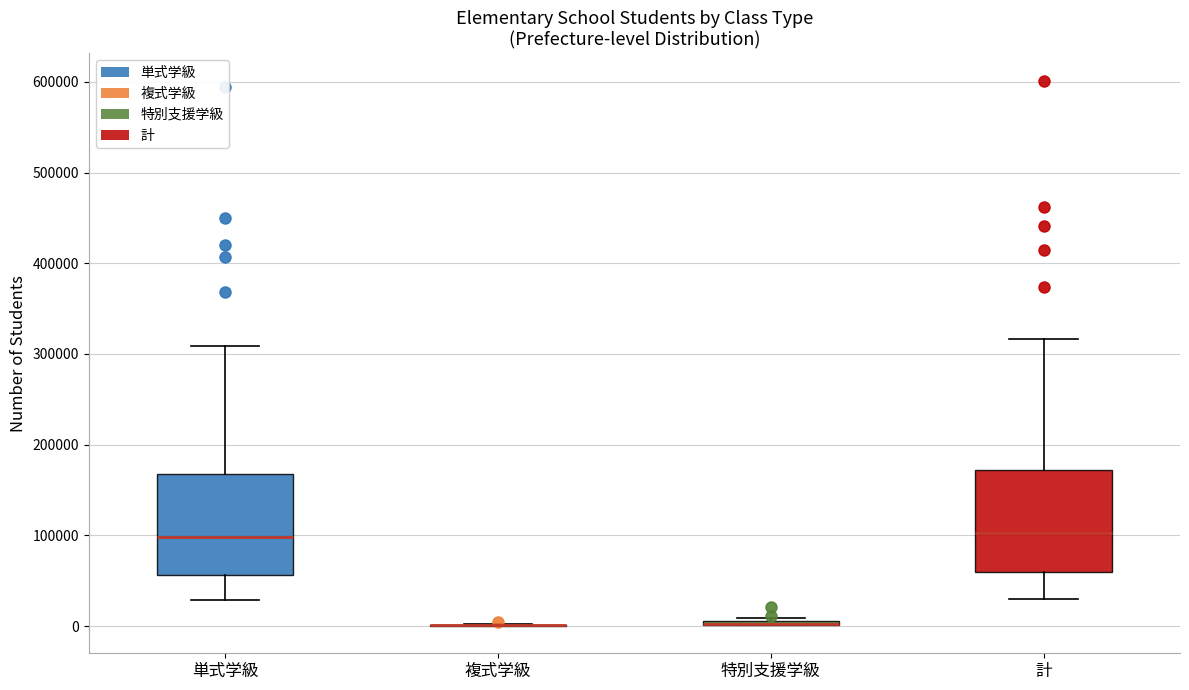

Reading left to right, read every box against the y-axis: the position of its median line, the range the box covers, and the ends of its whiskers. The values are not printed on the chart, so give them approximately, as read against the axis.

単式学級: median 100000, box 60000 to 170000, whiskers 30000 to 310000
複式学級: box collapsed to a line at 0, whiskers 0 to 0
特別支援学級: box collapsed to a line at 0, whiskers 0 to 10000
計: median 100000, box 60000 to 170000, whiskers 30000 to 320000